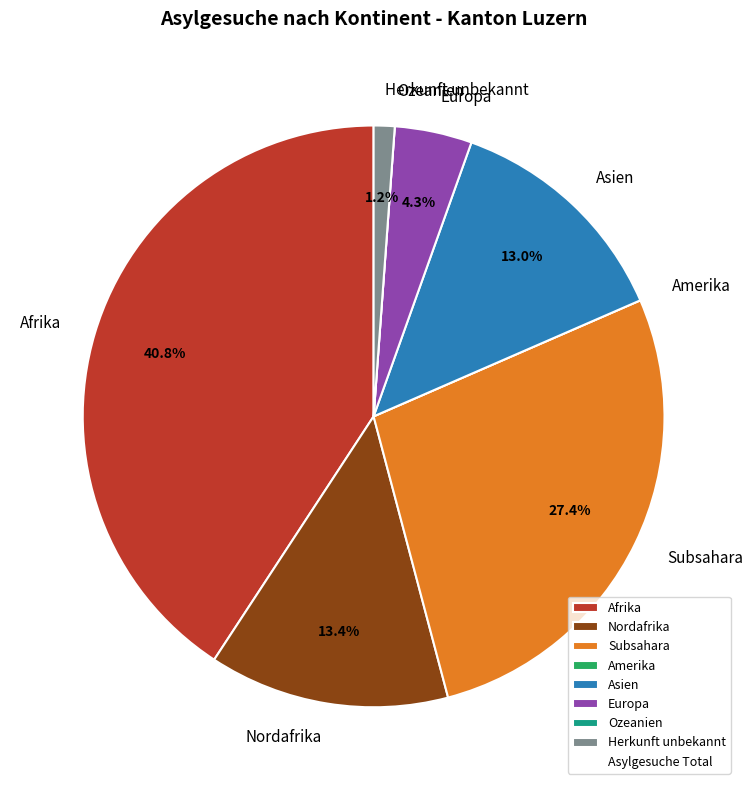

What percentage is NOT represented by Asien?

87.0%